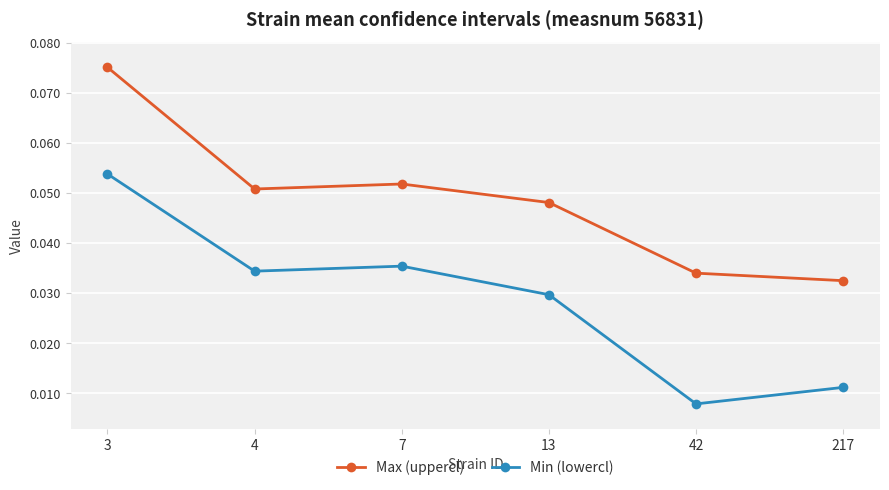

Which category has the highest value in the Max (uppercl) series?

3